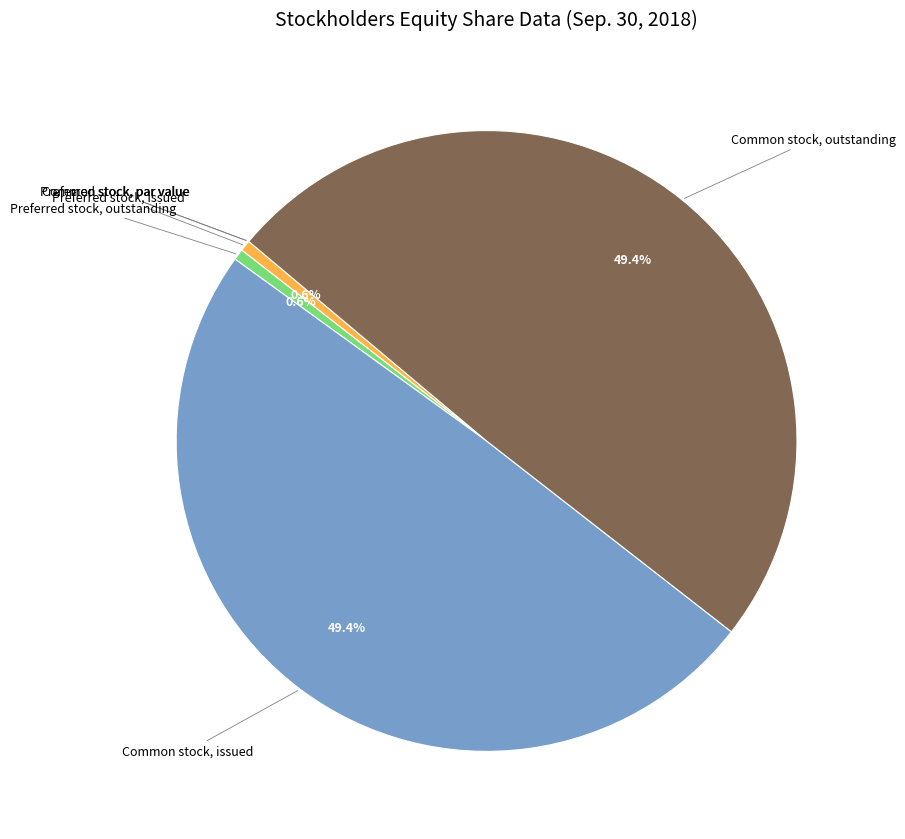

What portion of the pie excludes Preferred stock, outstanding?

99.4%